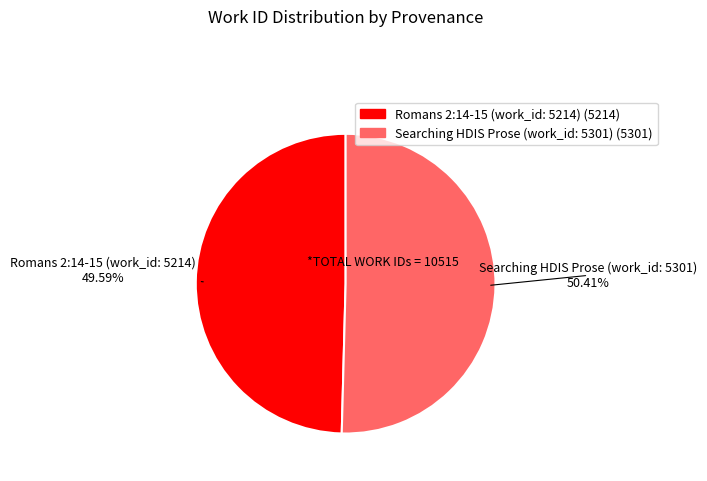

Is there any slice that represents more than half of the pie?

Yes